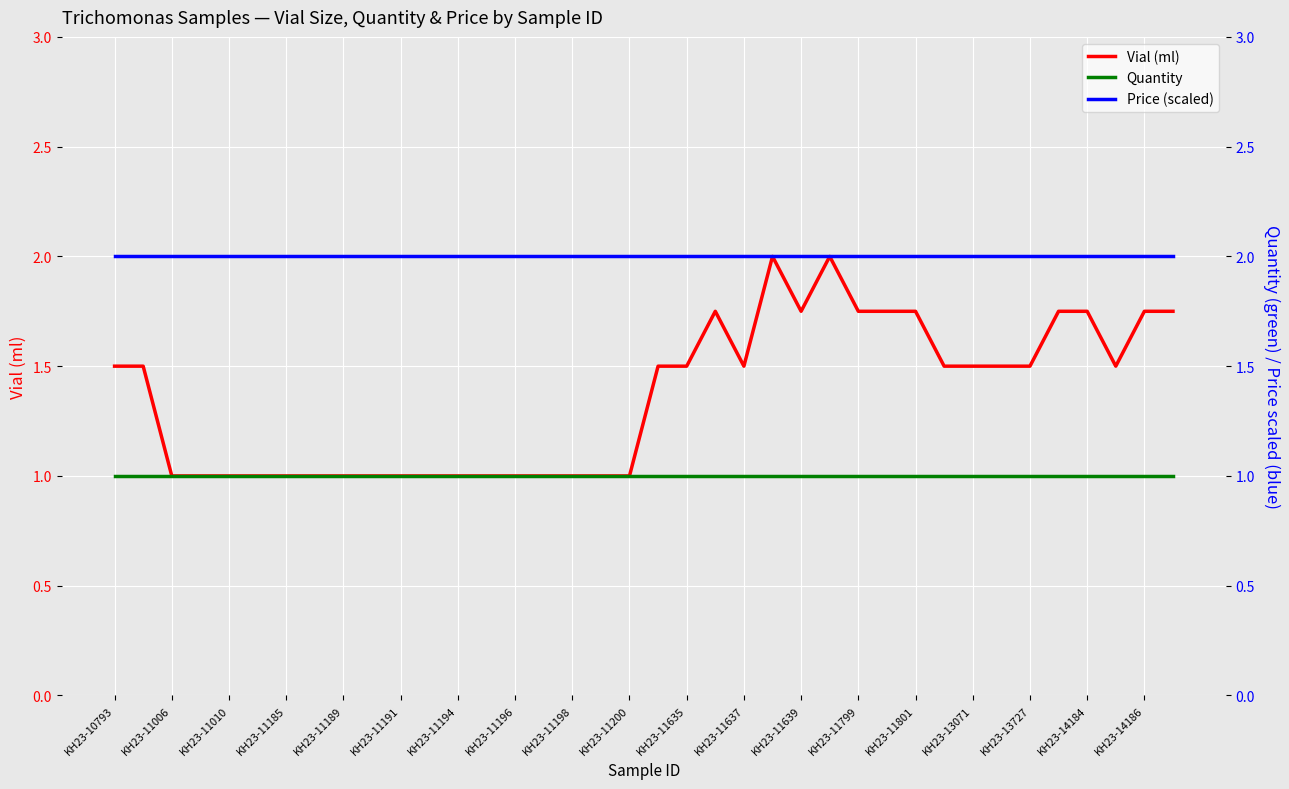

What is the highest value of the Vial (ml) series?

2.0